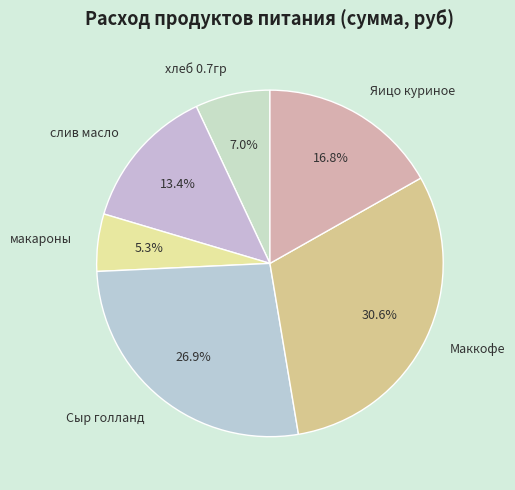

Does слив масло represent more than half of the total?

No